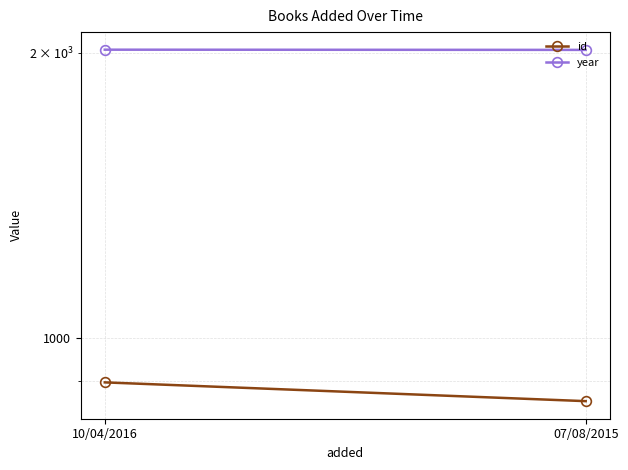

Which series has the largest range (max minus min)?

id